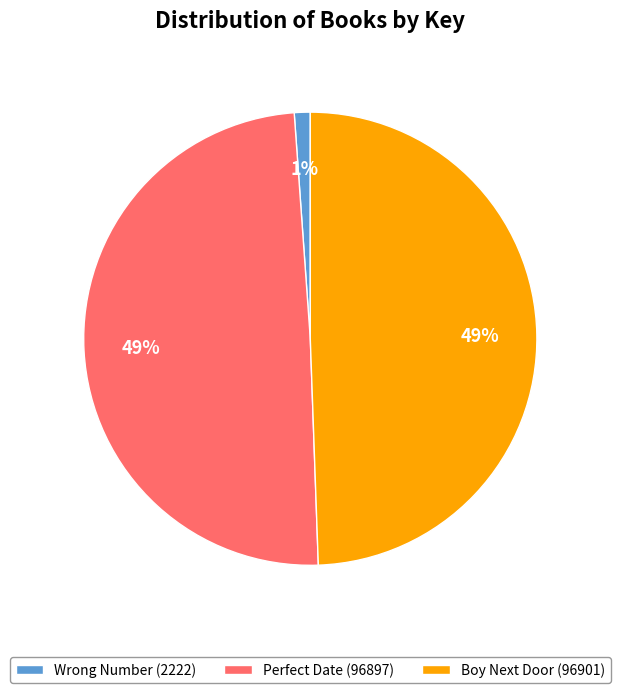

To the nearest percent, what percentage of the pie is Wrong Number (2222)?

1%